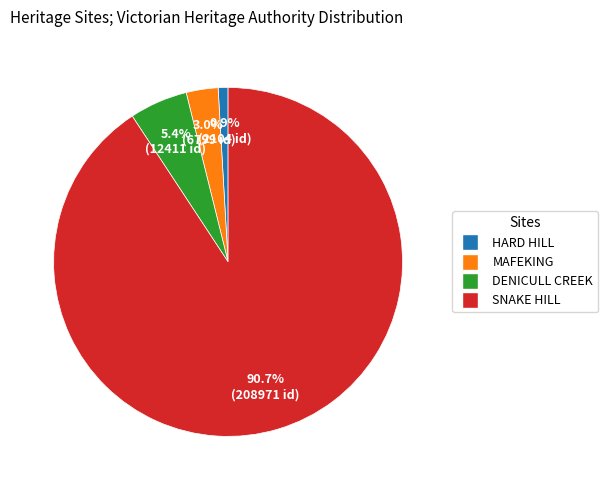

Approximately how many times larger is the value at DENICULL CREEK compared to HARD HILL?

5.9